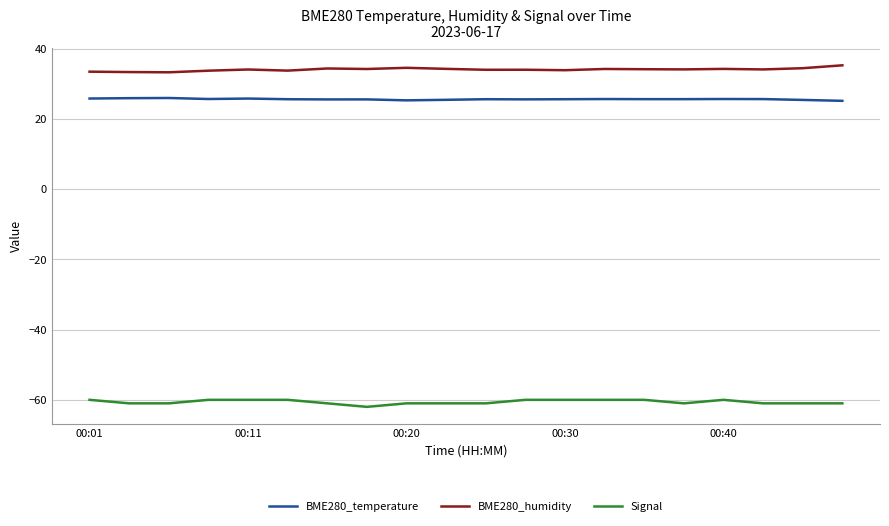

True or false: Signal and BME280_temperature intersect in this chart.

False